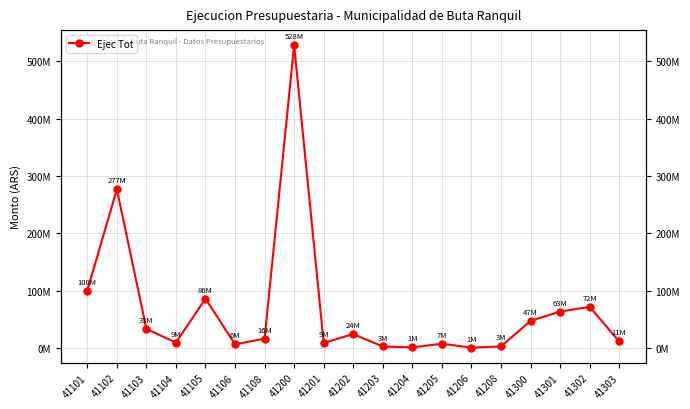

What is the maximum value shown in the chart?

528209988.1